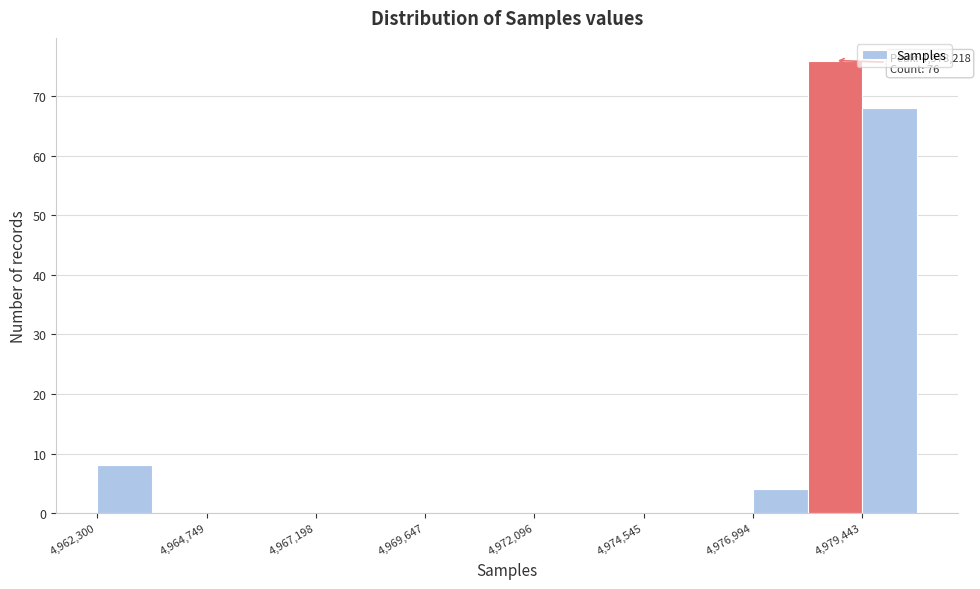

Around what value on the x-axis is the tallest bar? Give the approximate position of its centre, as read against the axis.

4979000